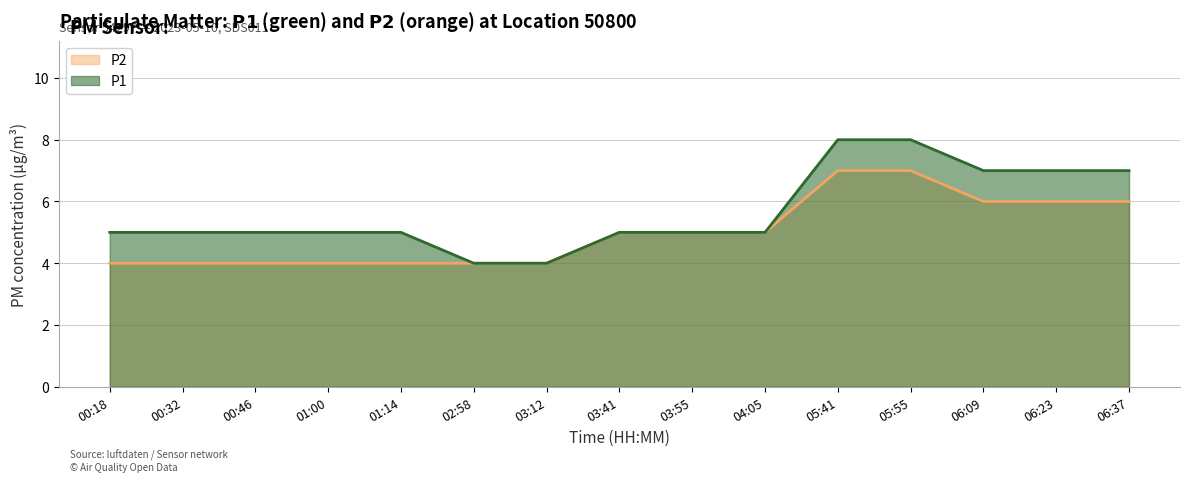

True or false: P2 has a value of 7 at 05:55.

True